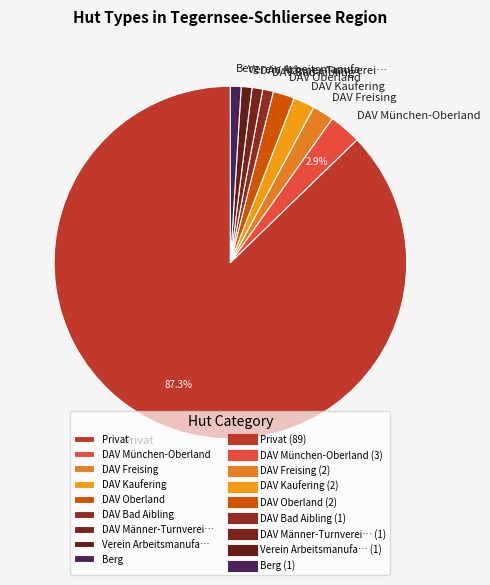

Is the sum of Berg and DAV Freising greater than half?

No